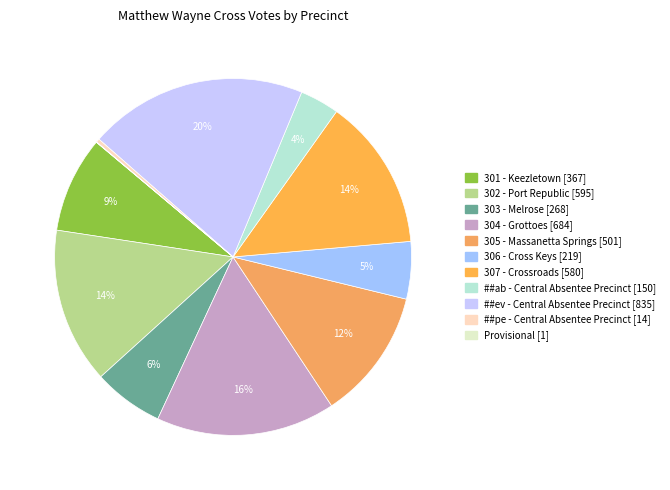

Is ##pe - Central Absentee Precinct the majority of the pie?

No